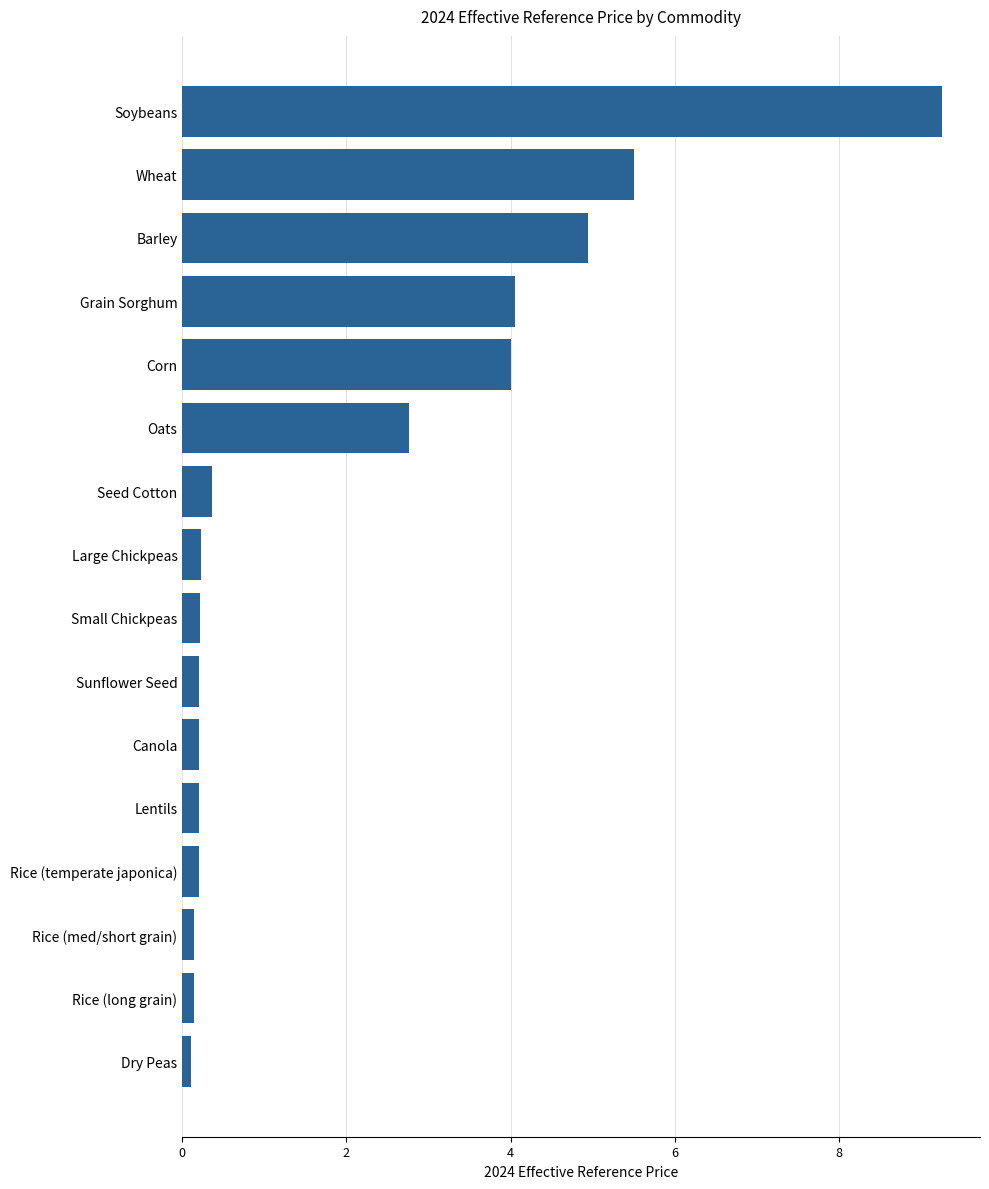

Is it true that the value at Canola is 0.2?

True